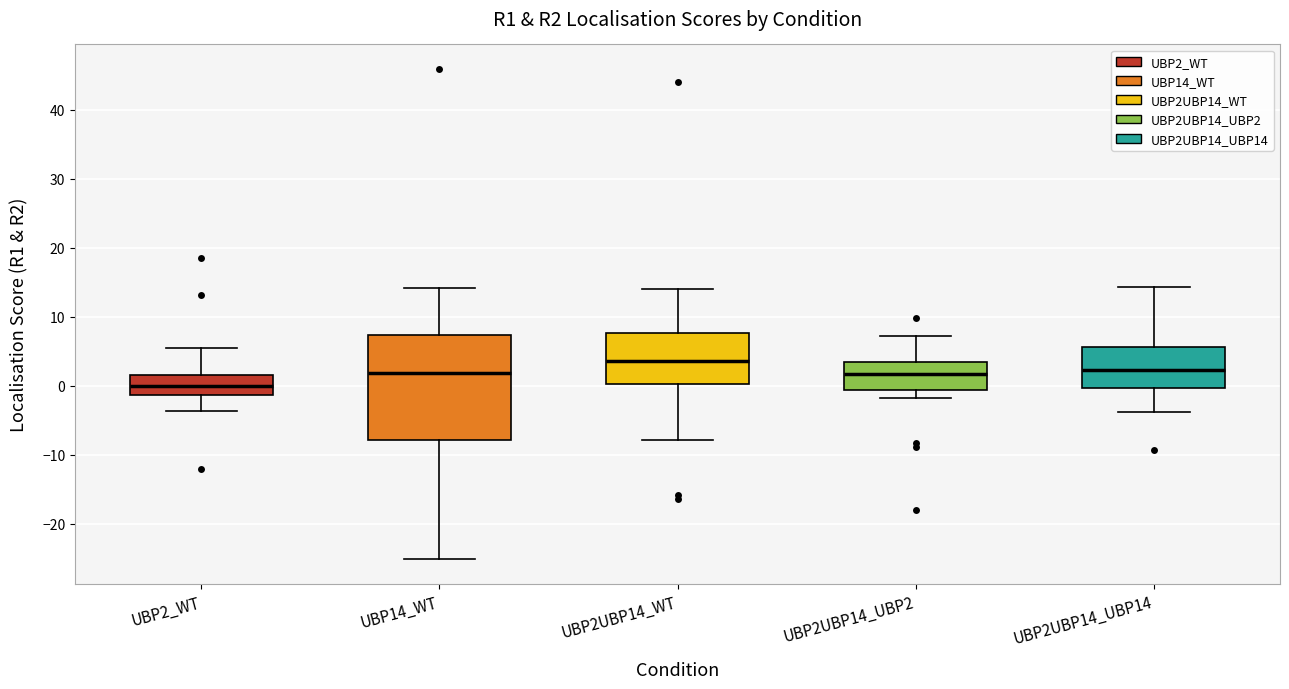

Which box's median line is the highest?

UBP2UBP14_WT